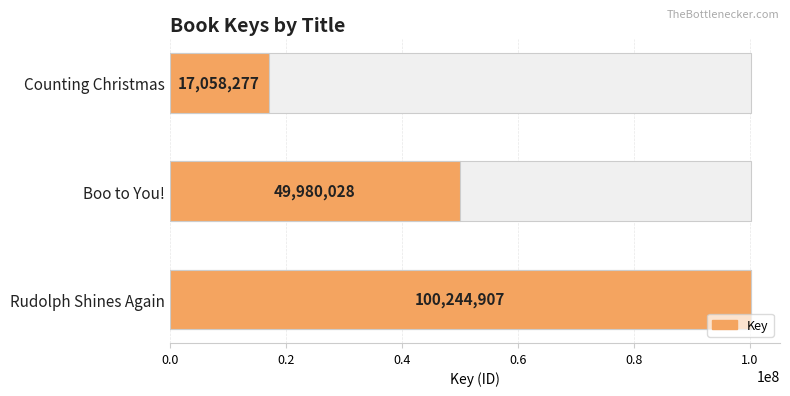

What is the sum of the values at Boo to You! and Rudolph Shines Again?

150224935